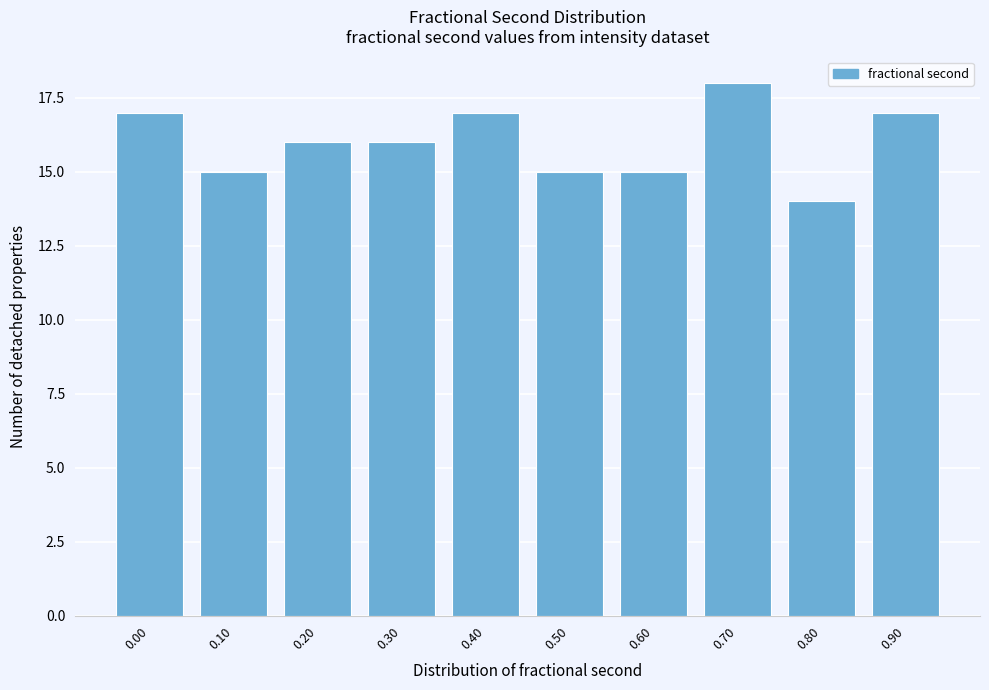

Reading left to right, list all the values displayed in this chart.

0.00=17	0.10=15	0.20=16	0.30=16	0.40=17	0.50=15	0.60=15	0.70=18	0.80=14	0.90=17